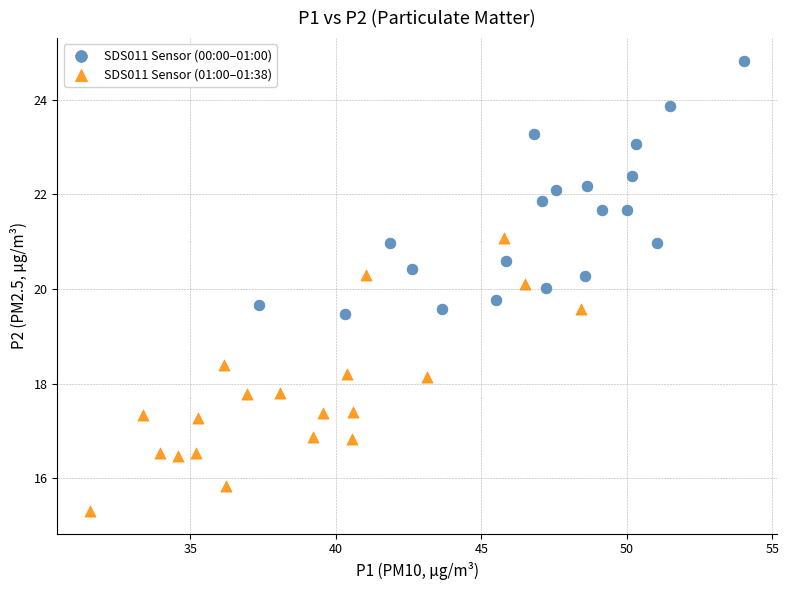

What are all the series names shown in the legend?

SDS011 Sensor (00:00–01:00), SDS011 Sensor (01:00–01:38)